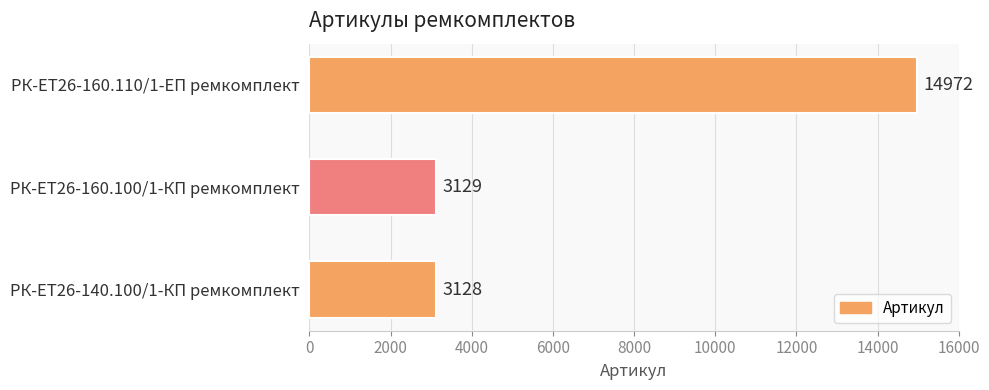

Which has a higher value, РК-ЕТ26-140.100/1-КП ремкомплект or РК-ЕТ26-160.100/1-КП ремкомплект?

РК-ЕТ26-160.100/1-КП ремкомплект